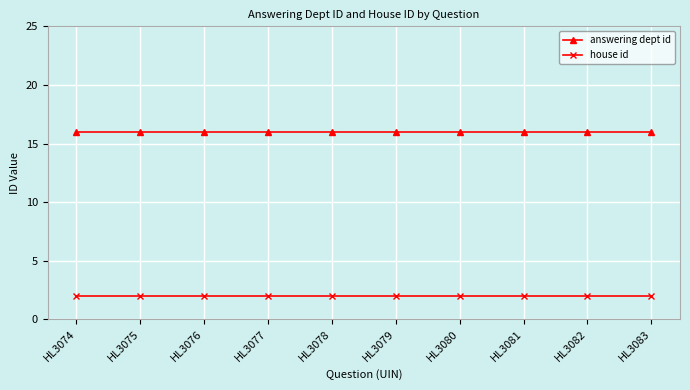

True or false: house id and answering dept id intersect in this chart.

False